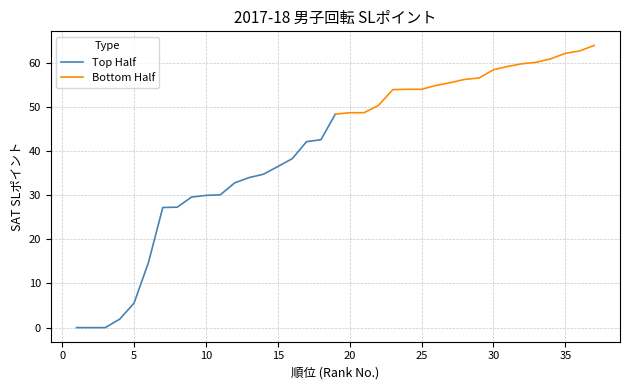

List the series in order of their peak value, highest first.

Bottom Half, Top Half